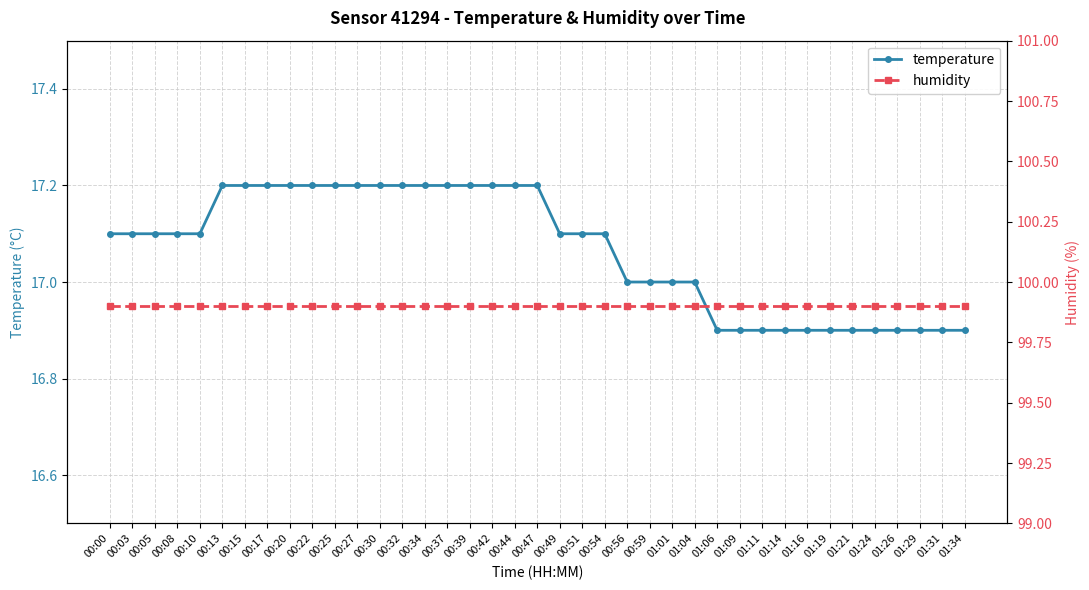

The value of humidity at 00:30 is 99.9. True or false?

True